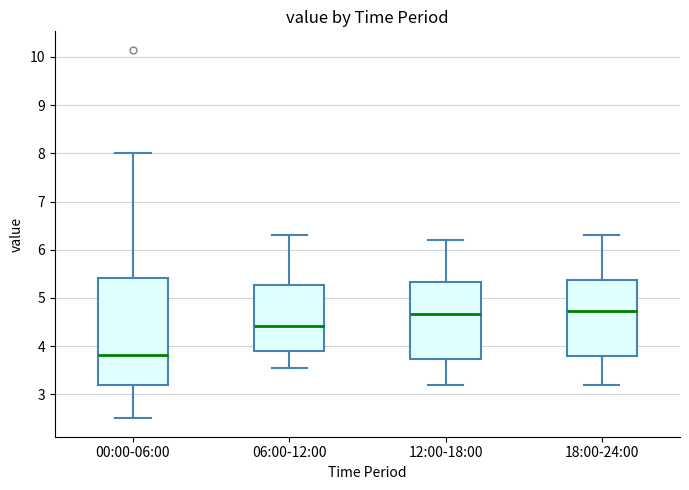

Reading left to right, transcribe this box plot: for each box, give where its median line is, the range the box spans, and where its two whiskers end, as read against the y-axis. The values are not printed on the chart, so give them approximately, as read against the axis.

00:00-06:00: median 3.8, box 3.2 to 5.4, whiskers 2.5 to 8.0
06:00-12:00: median 4.4, box 3.9 to 5.3, whiskers 3.6 to 6.3
12:00-18:00: median 4.7, box 3.7 to 5.3, whiskers 3.2 to 6.2
18:00-24:00: median 4.7, box 3.8 to 5.4, whiskers 3.2 to 6.3